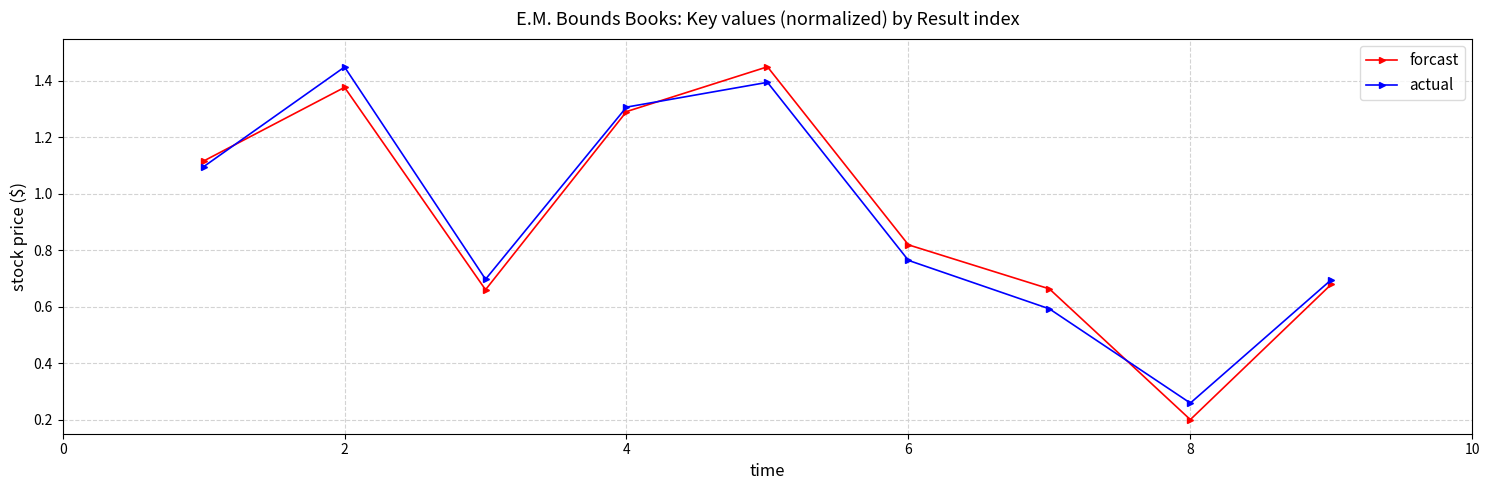

How many data points does each series have?

9